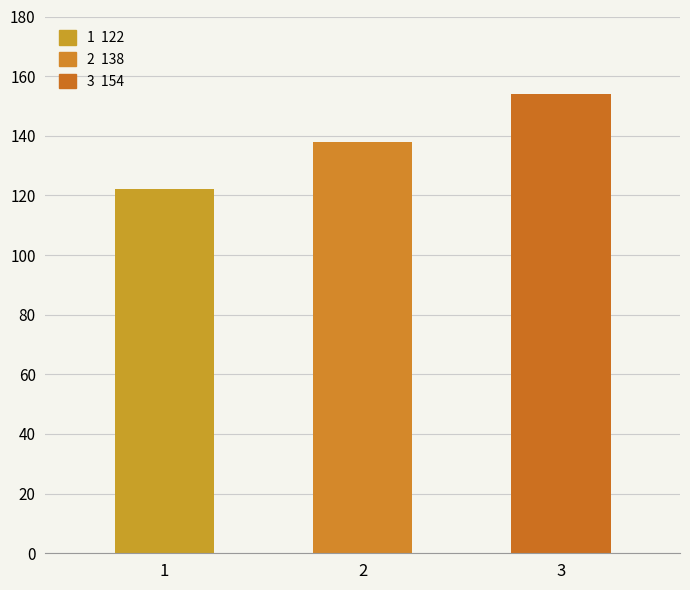

Rank the categories by value from lowest to highest.

1, 2, 3